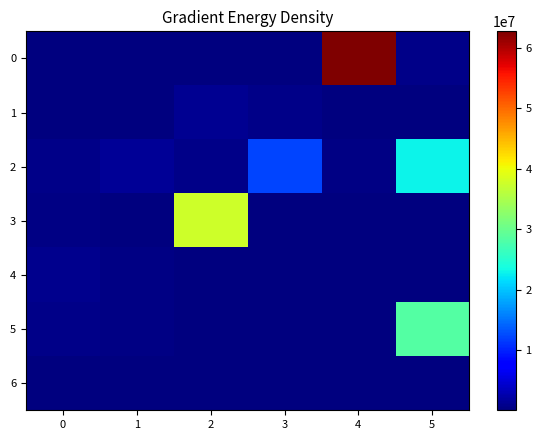

Is it true that 1 equals 5941.4 at 1?

True